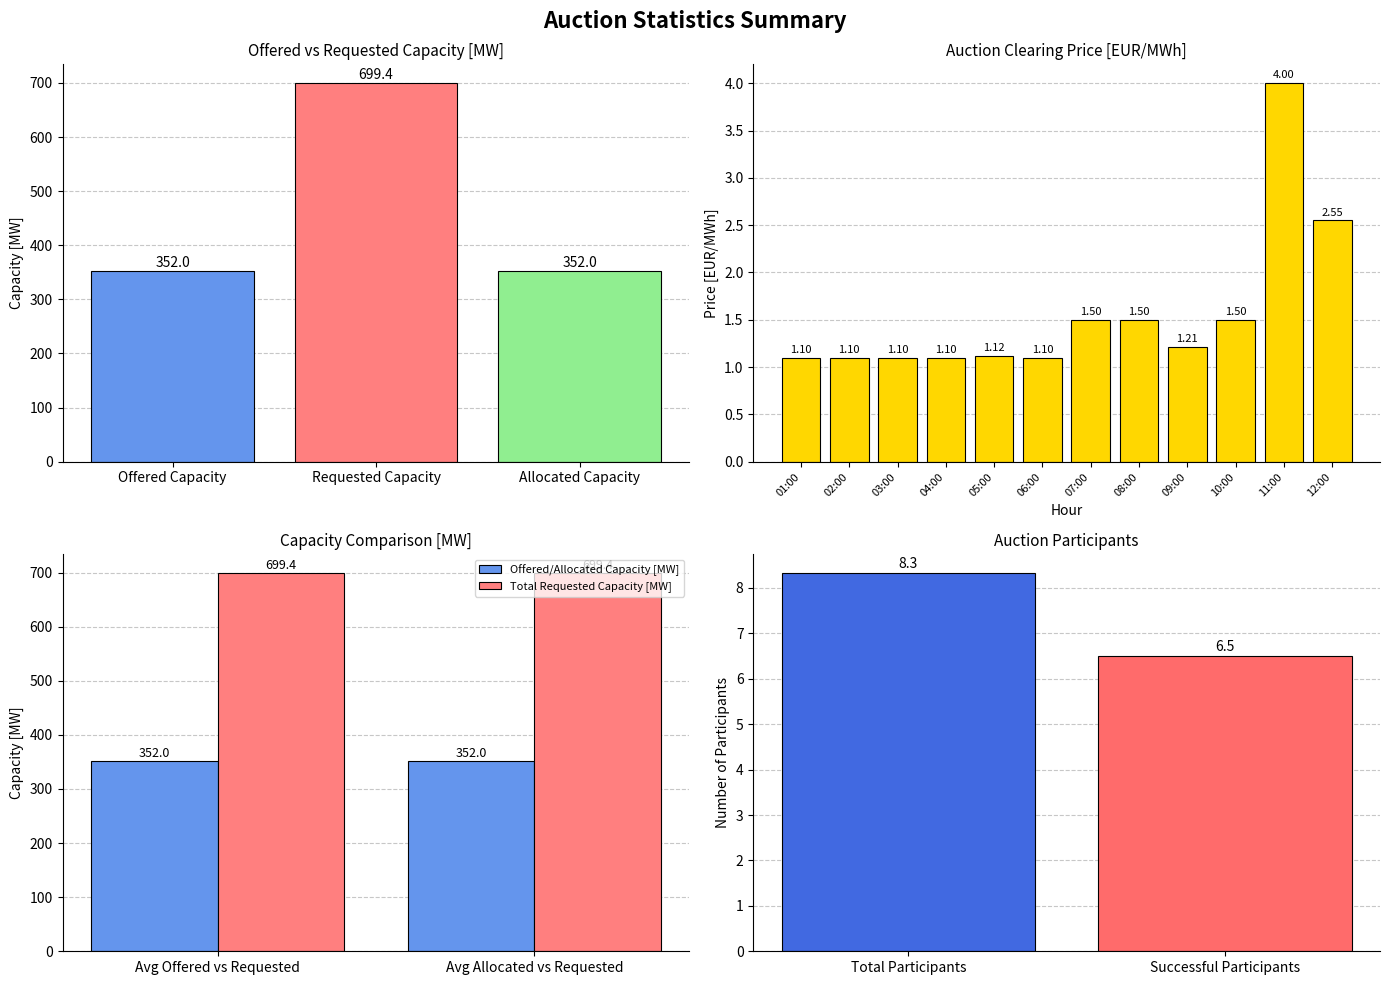

Does the chart contain stacked bars?

No